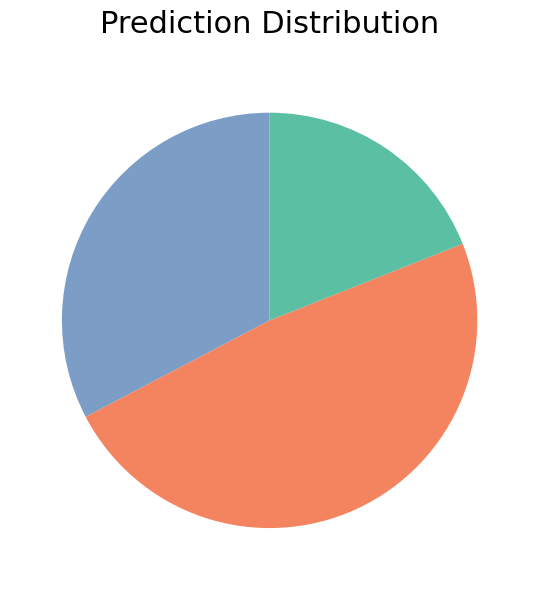

Is there a majority slice in this chart?

No